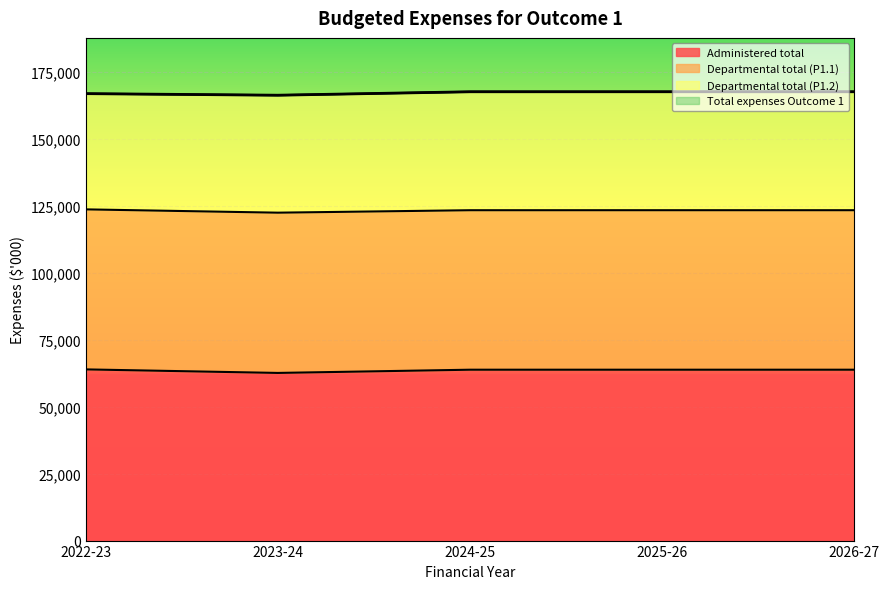

What is the label of the 3rd point from the right?

2024-25